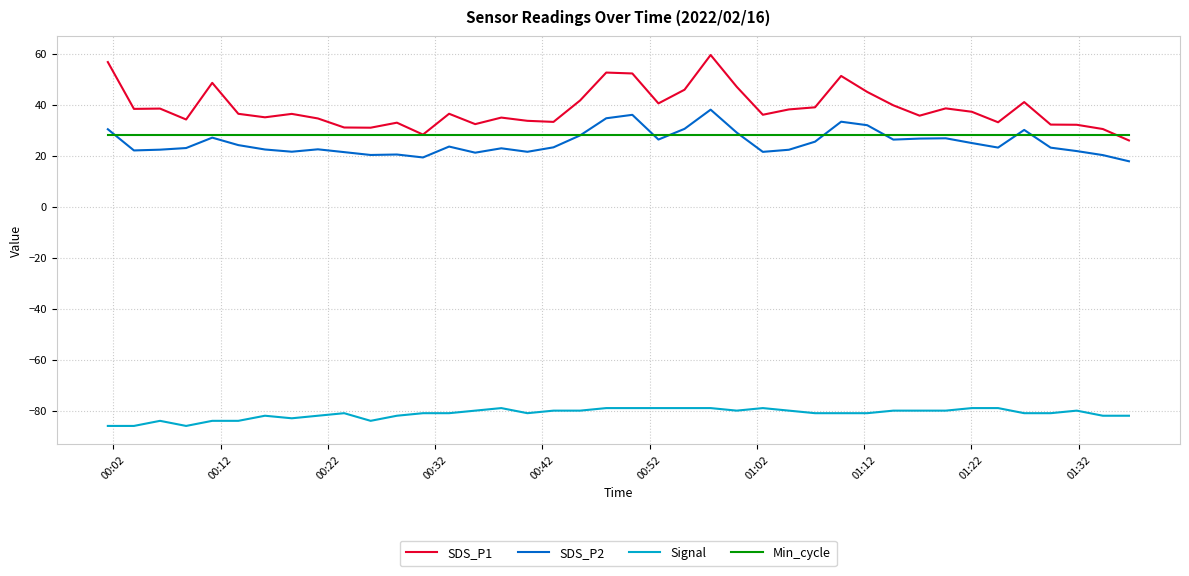

What is the minimum value for Signal?

-86.0